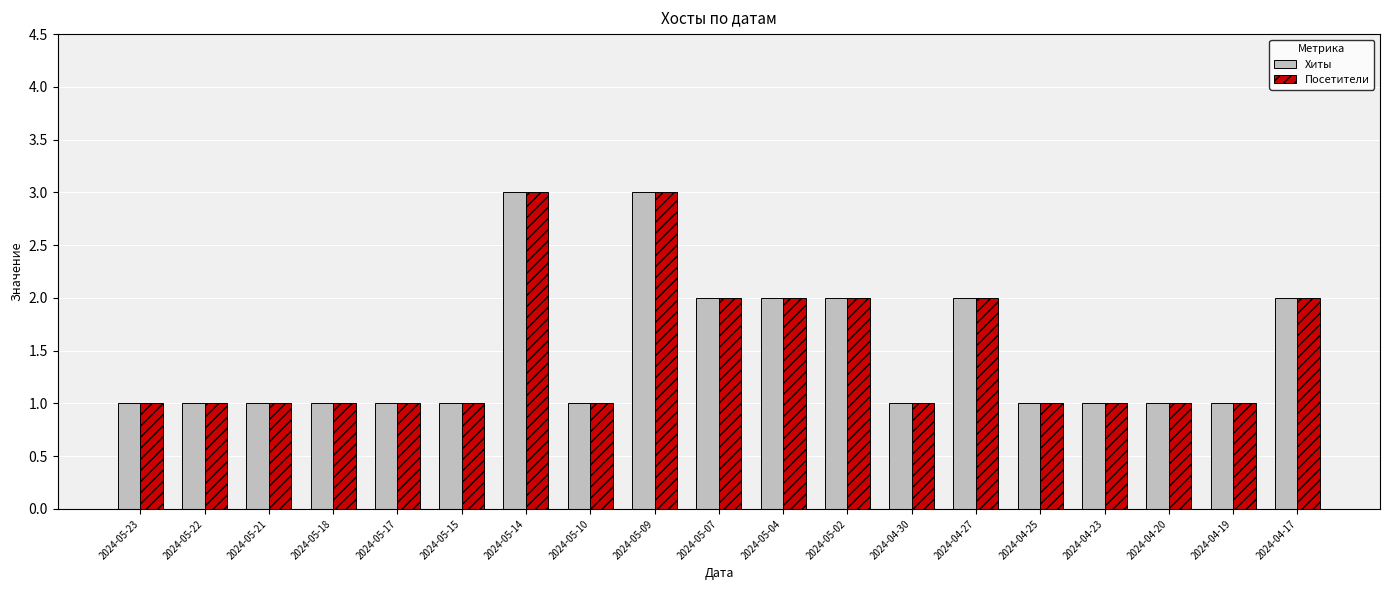

Is the value of Посетители at 2024-05-02 greater than the value of Хиты at 2024-04-30?

Yes